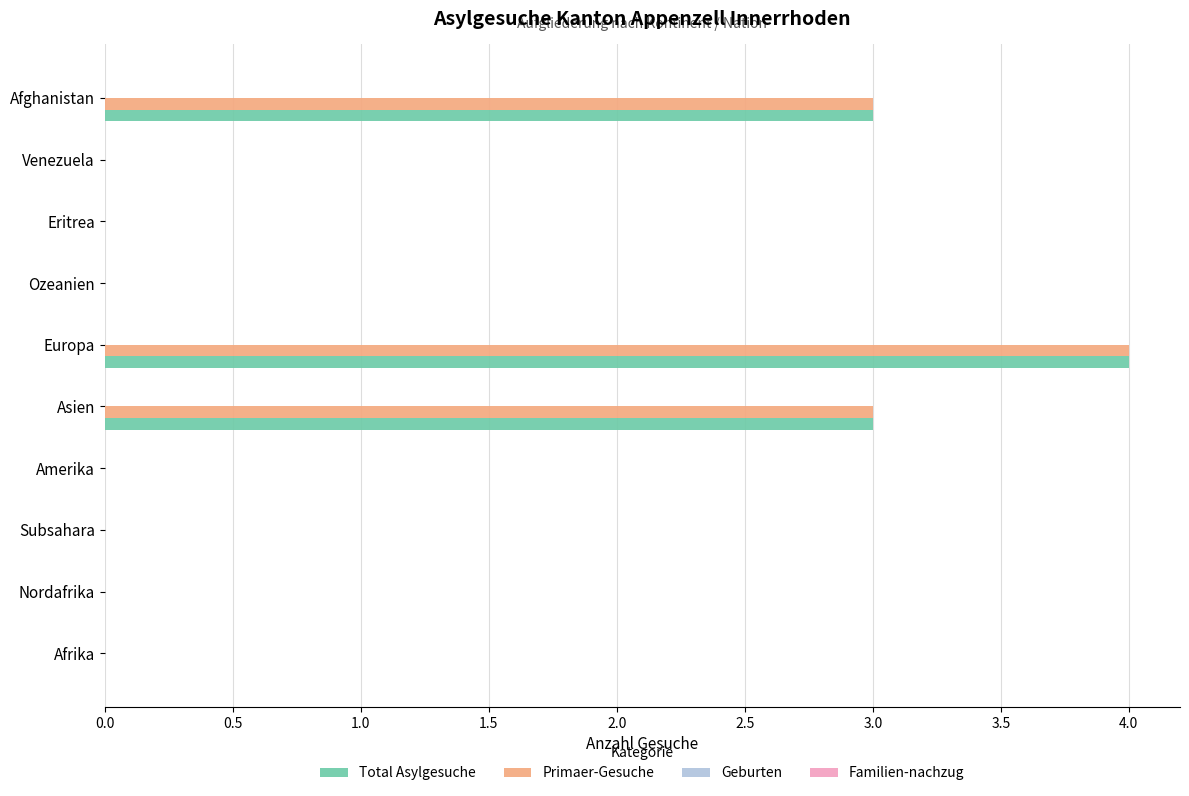

The Primaer-Gesuche series shows 0 at Venezuela. True or false?

True